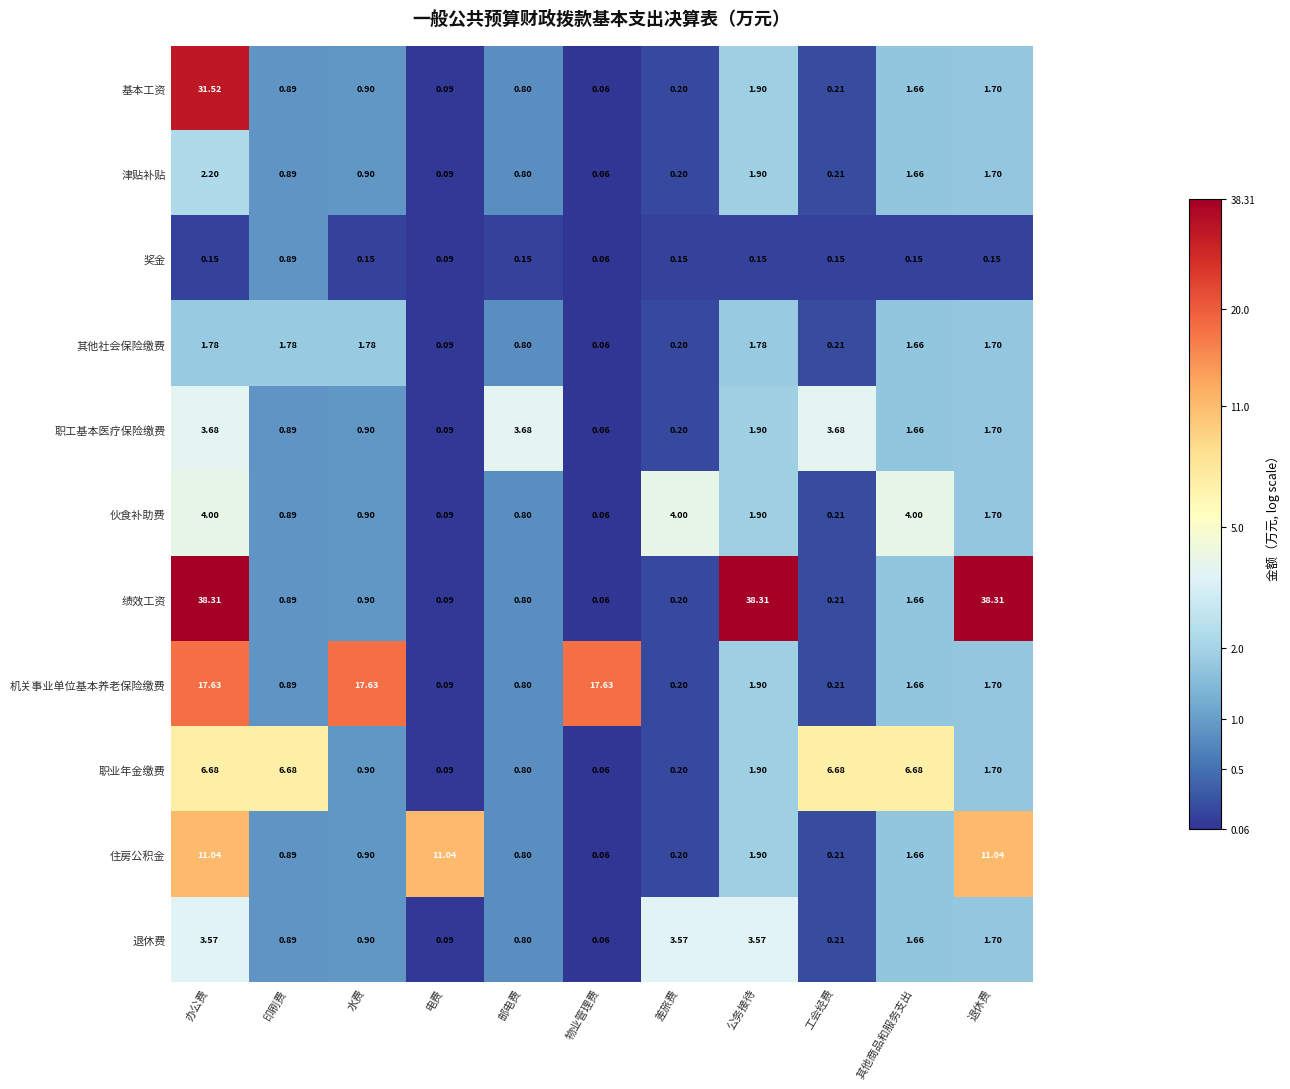

Which category has the lowest value across all series?

物业管理费